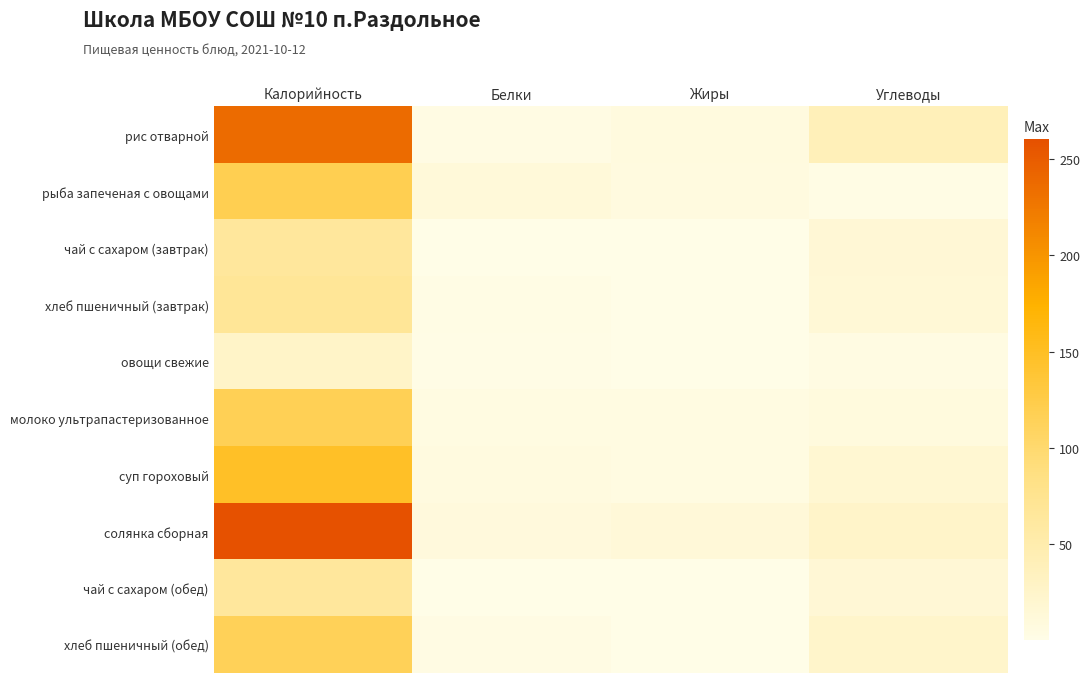

What is the difference between the highest and lowest values at Калорийность?

233.4